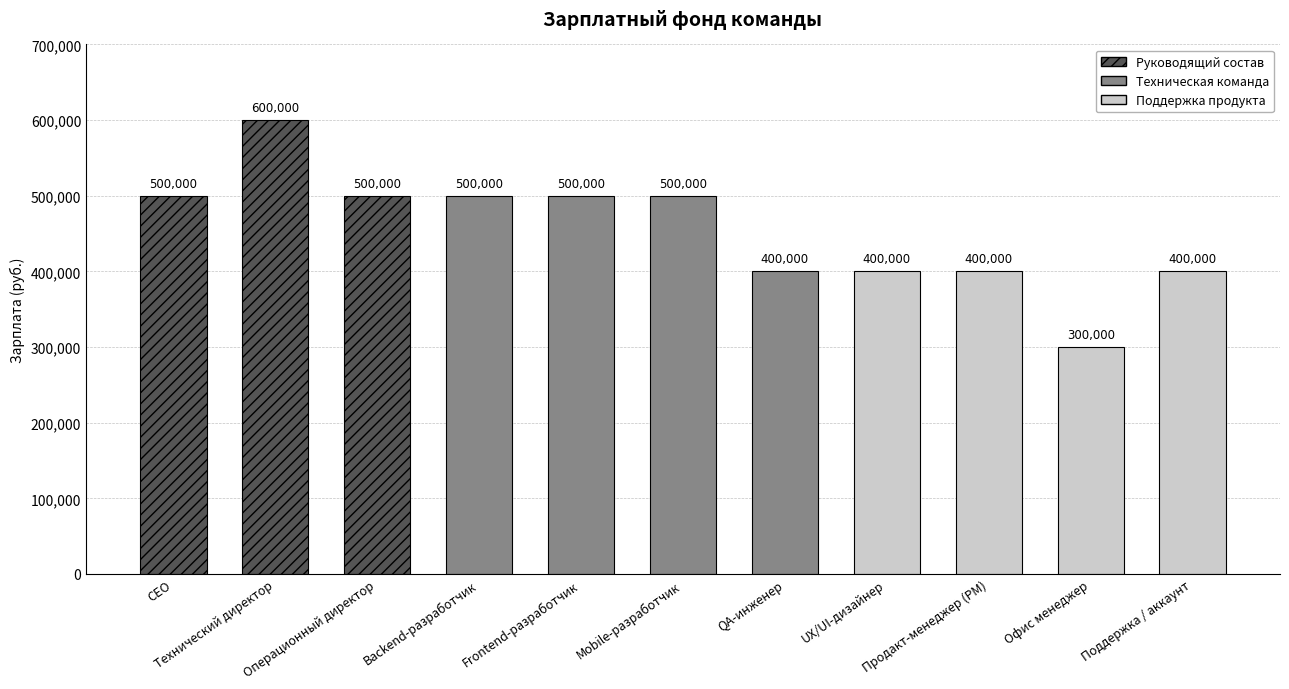

What is the value of the 5th bar from the left?

500000